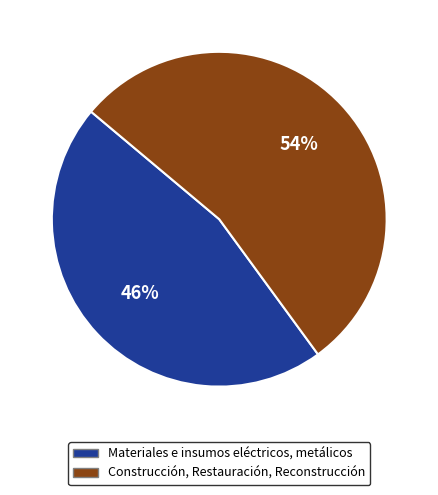

What is the smallest slice in the pie chart?

Materiales e insumos eléctricos, metálicos